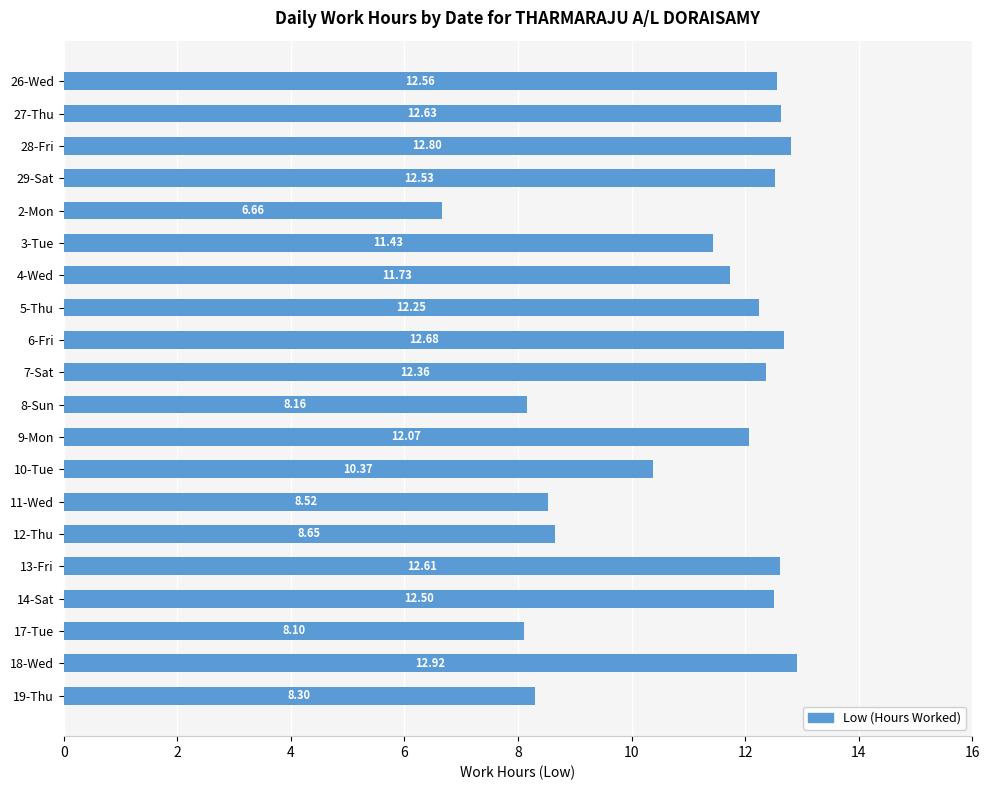

At which category does the chart reach its peak across all series?

18-Wed